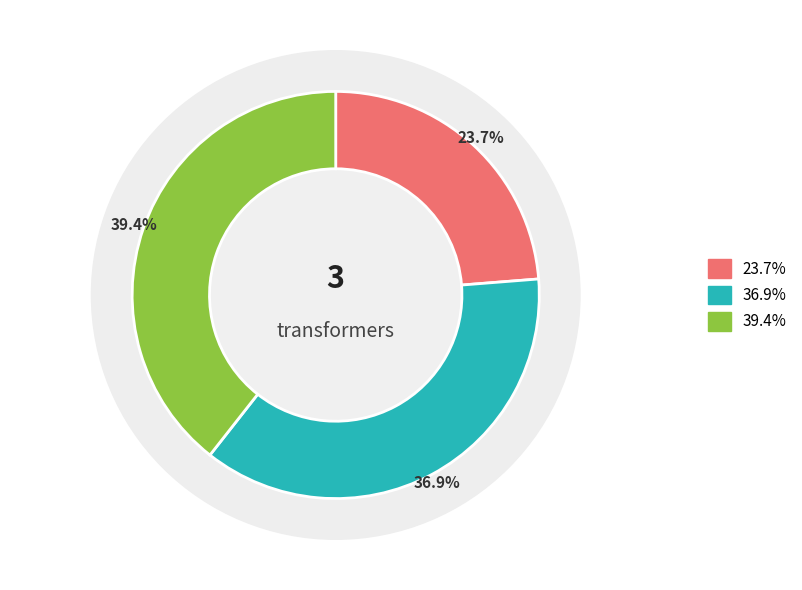

To the nearest percent, what is the combined percentage of p1udt16675.1 and p1udt11986.2?

76%